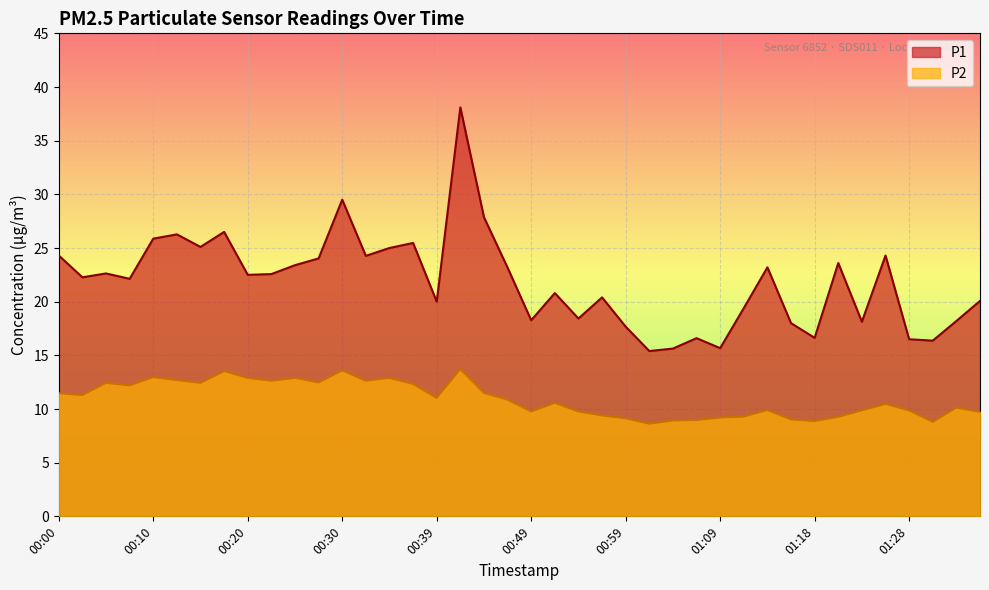

Between 00:13 and 01:13, which is larger?

00:13